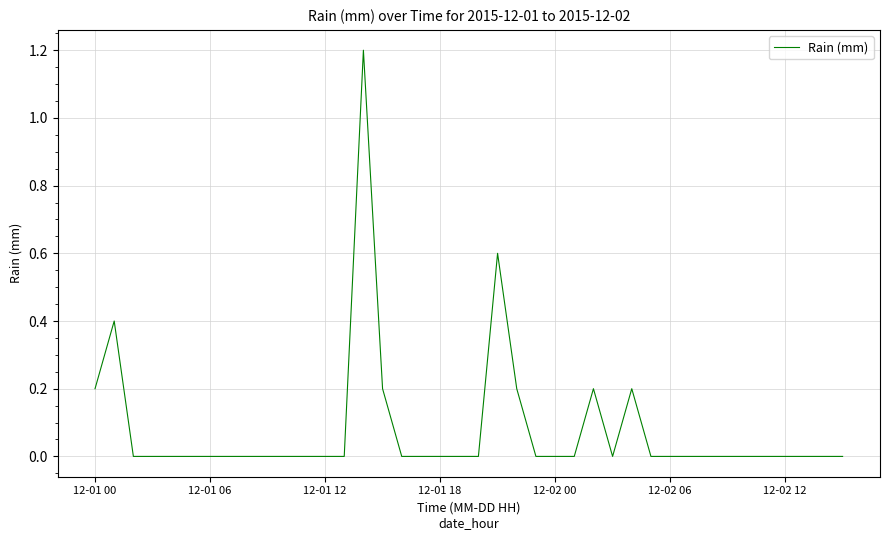

What is the difference between the maximum and minimum values?

1.2